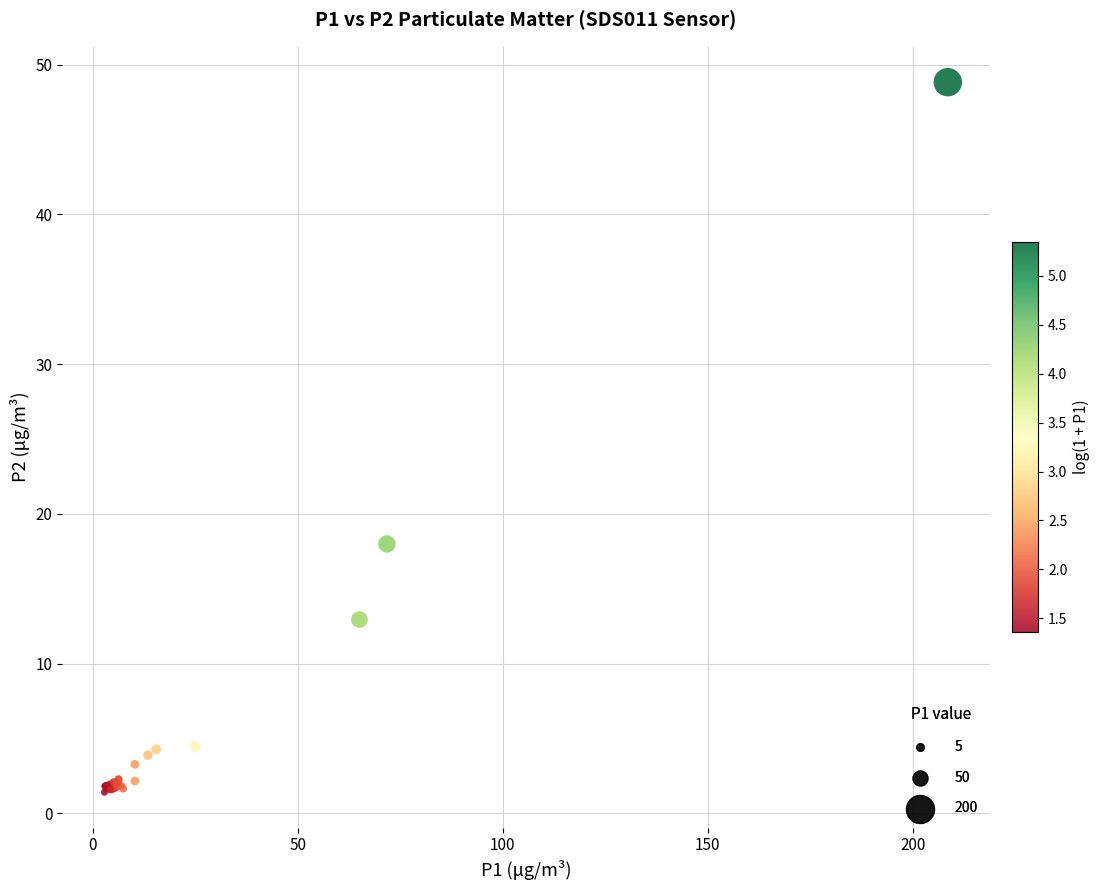

What Y value in the scatter plot is closest to 25?

18.0